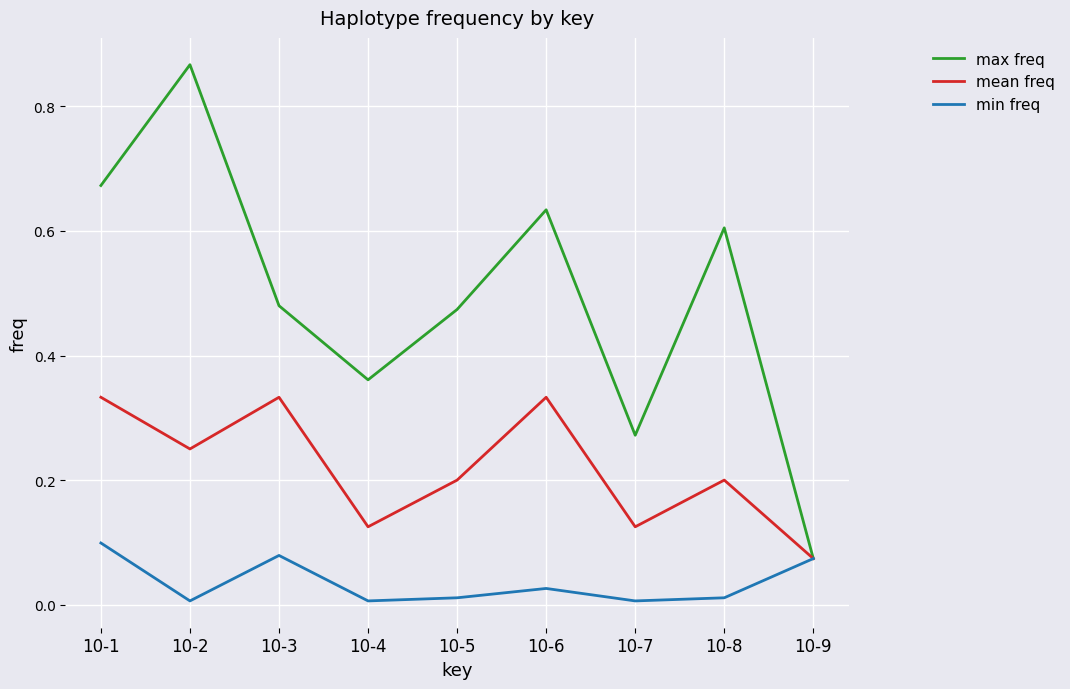

True or false: mean freq has more than 0 points higher than both neighbors.

True